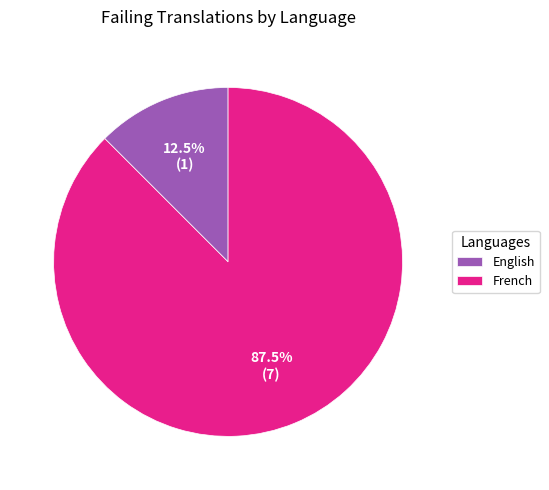

Rank the categories by value from lowest to highest.

English, French